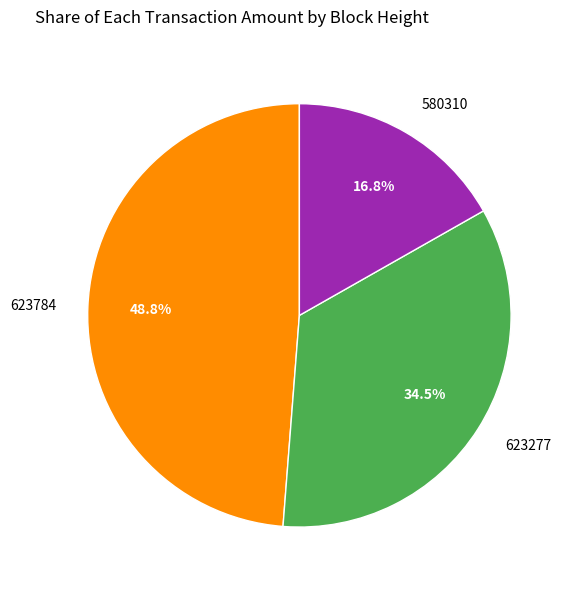

To the nearest percent, what portion does 623784 represent?

49%